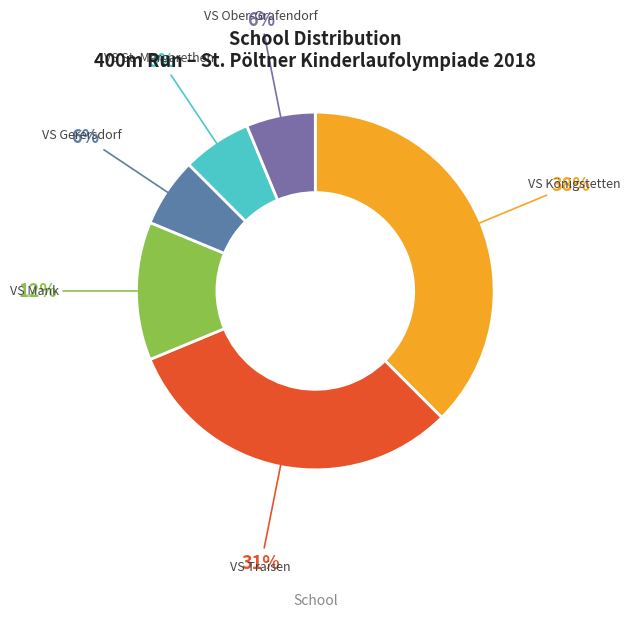

Does any single category account for the majority?

No